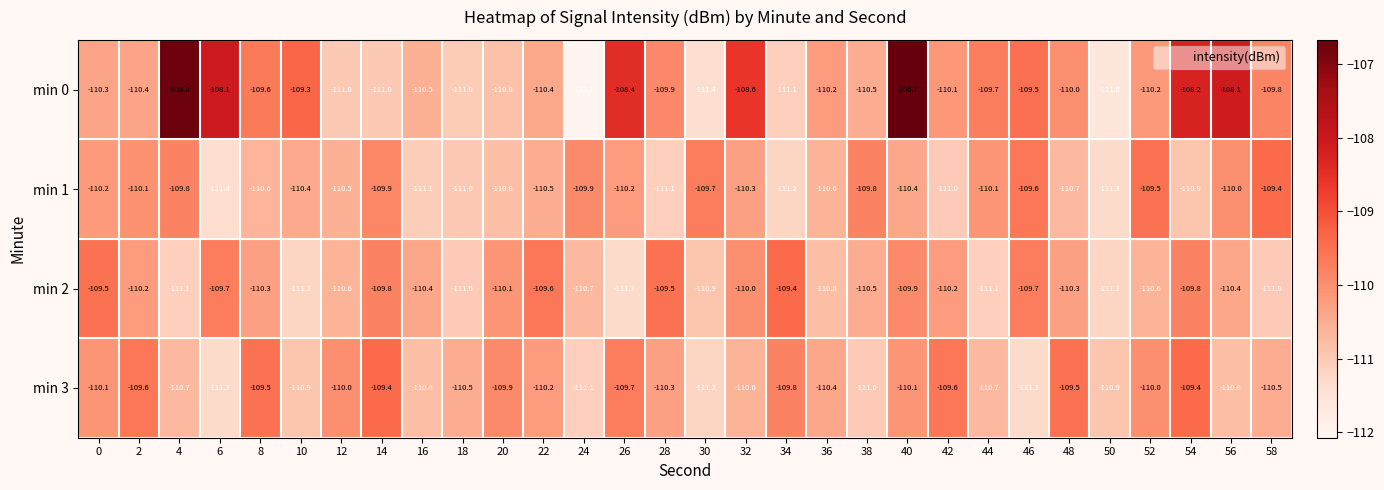

What is the smallest value displayed?

-112.1